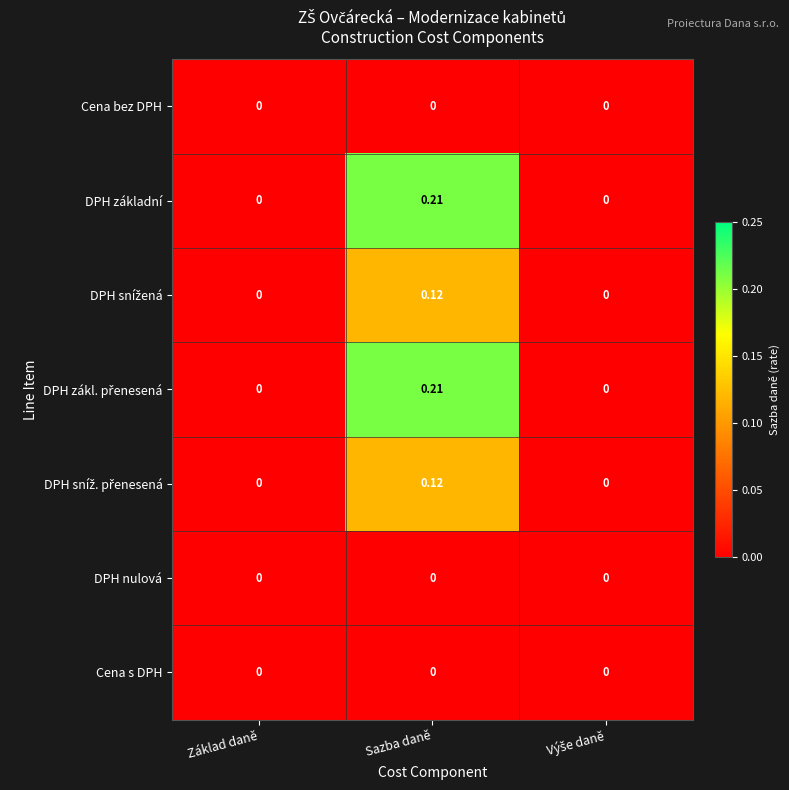

At which category is the sum across all series the highest?

Sazba daně